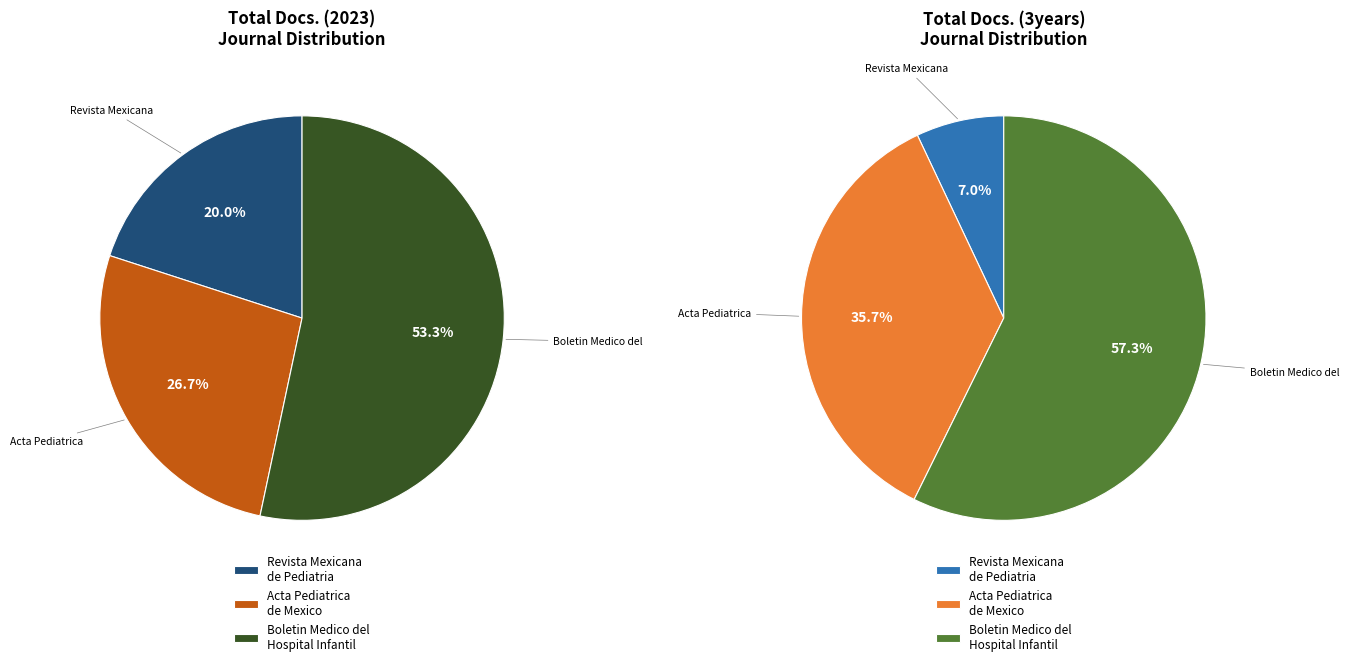

To the nearest percent, what percentage of the pie is Acta Pediatrica de Mexico?

27%